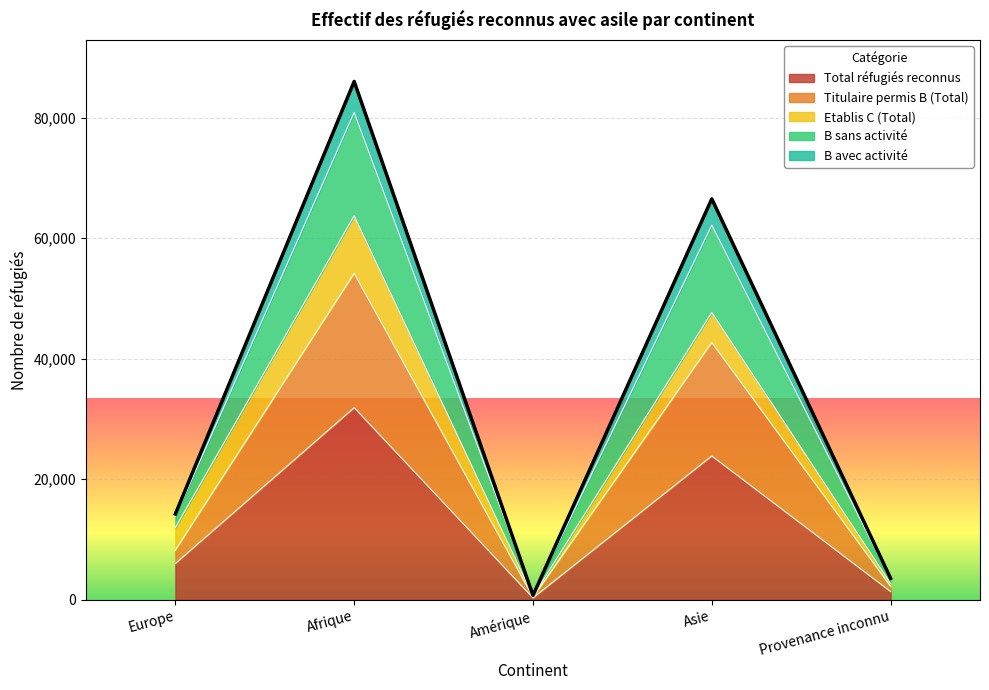

Reading left to right, list the values for the Total réfugiés reconnus series.

5989	31874	284	23848	1336